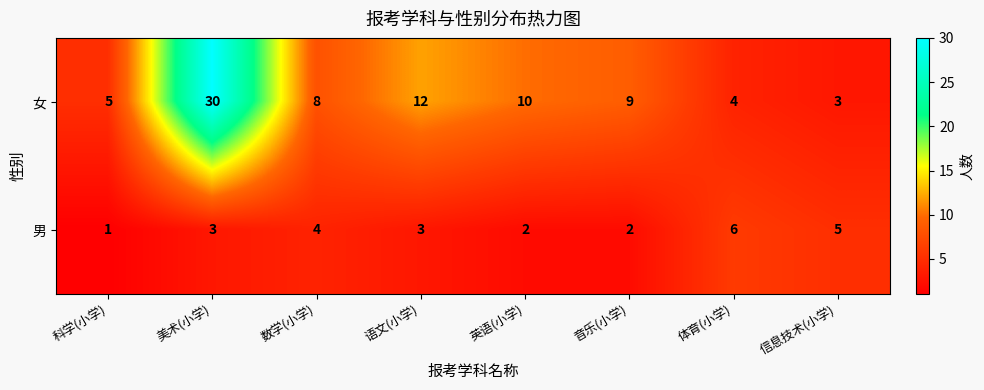

What is the spread (max minus min) of values at 语文(小学)?

9